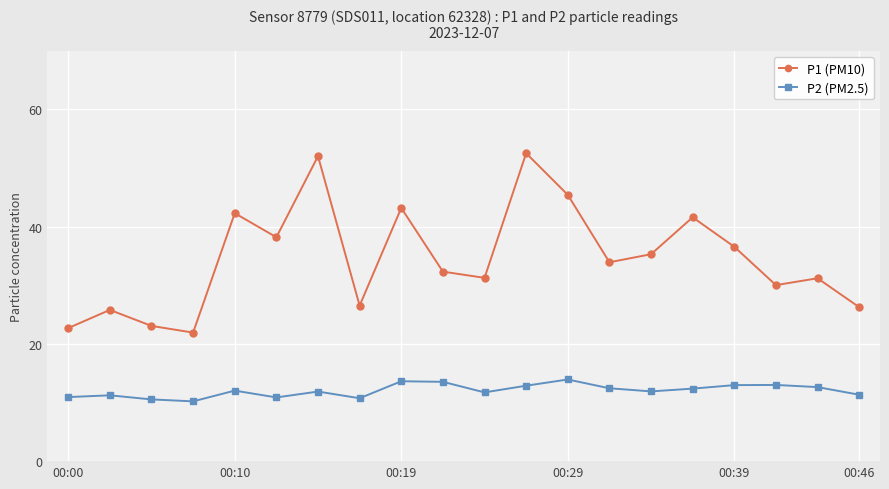

True or false: P1 (PM10) has more than 2 interior local peaks.

True